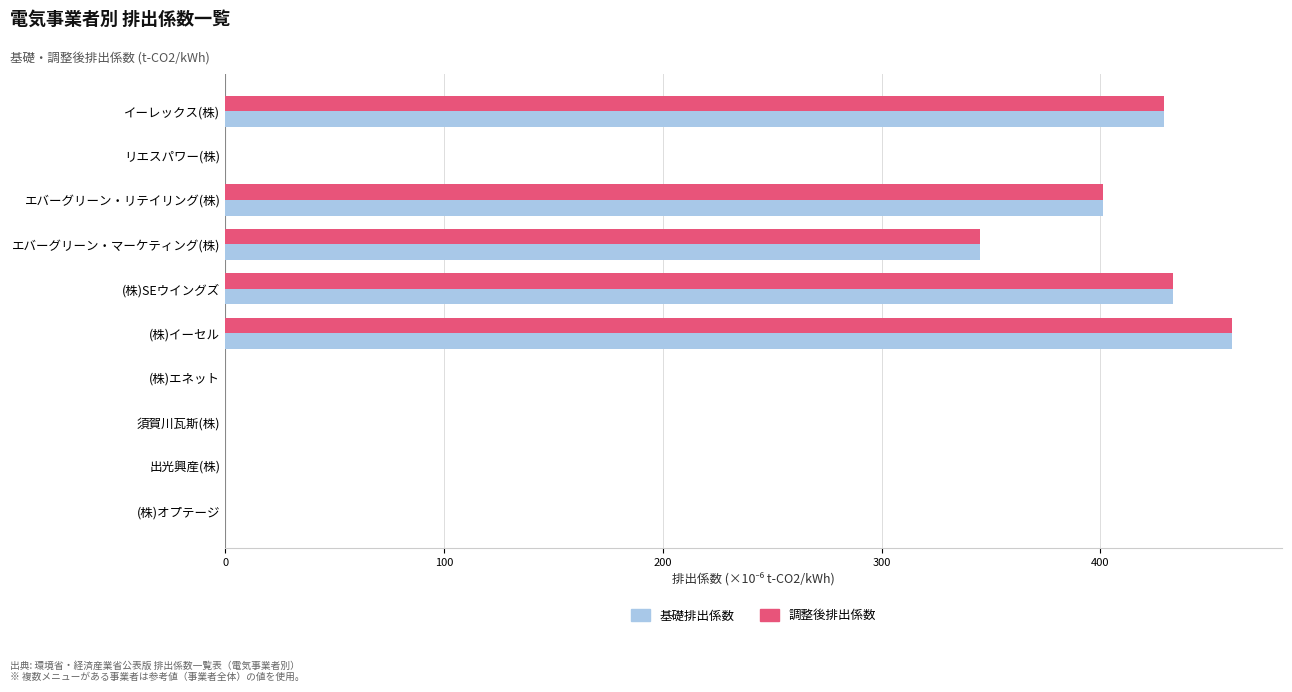

At which category is the sum across all series the highest?

(株)イーセル